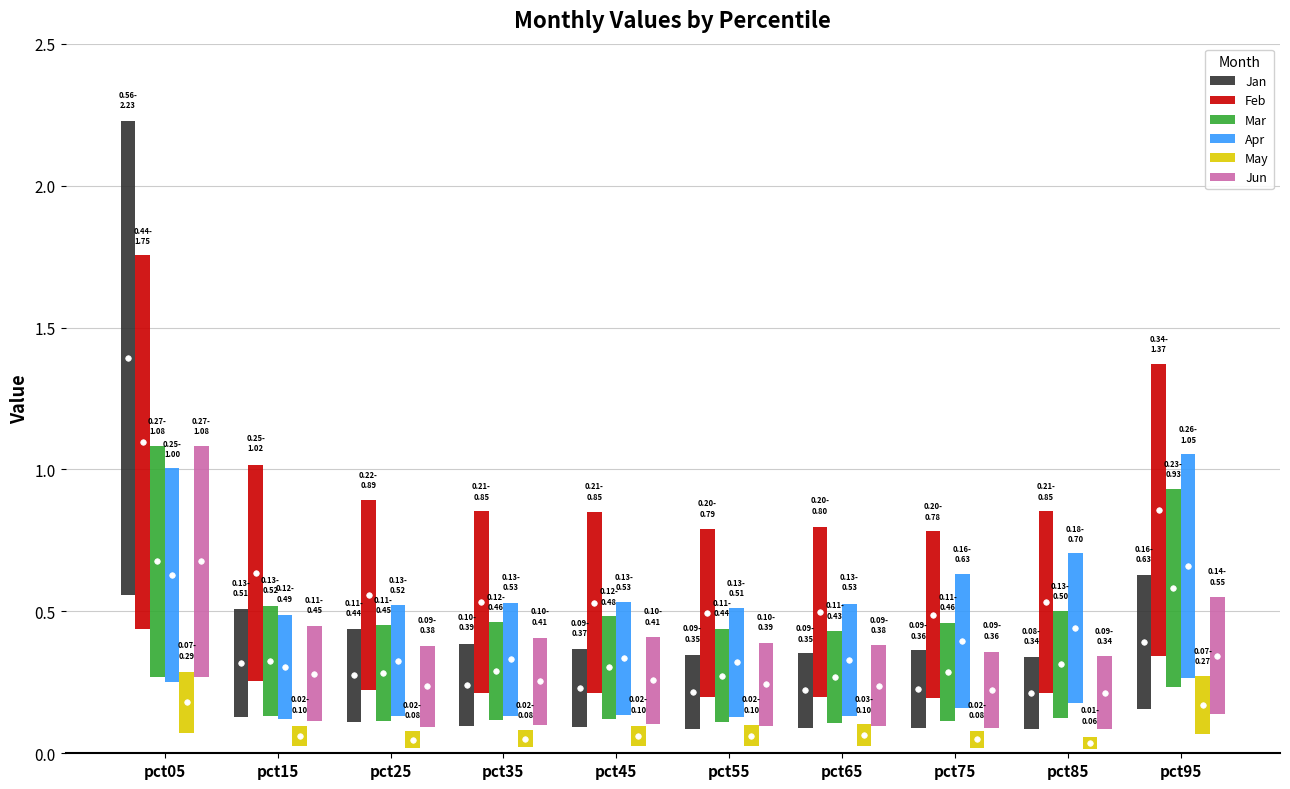

At which category does the chart reach its peak across all series?

pct05